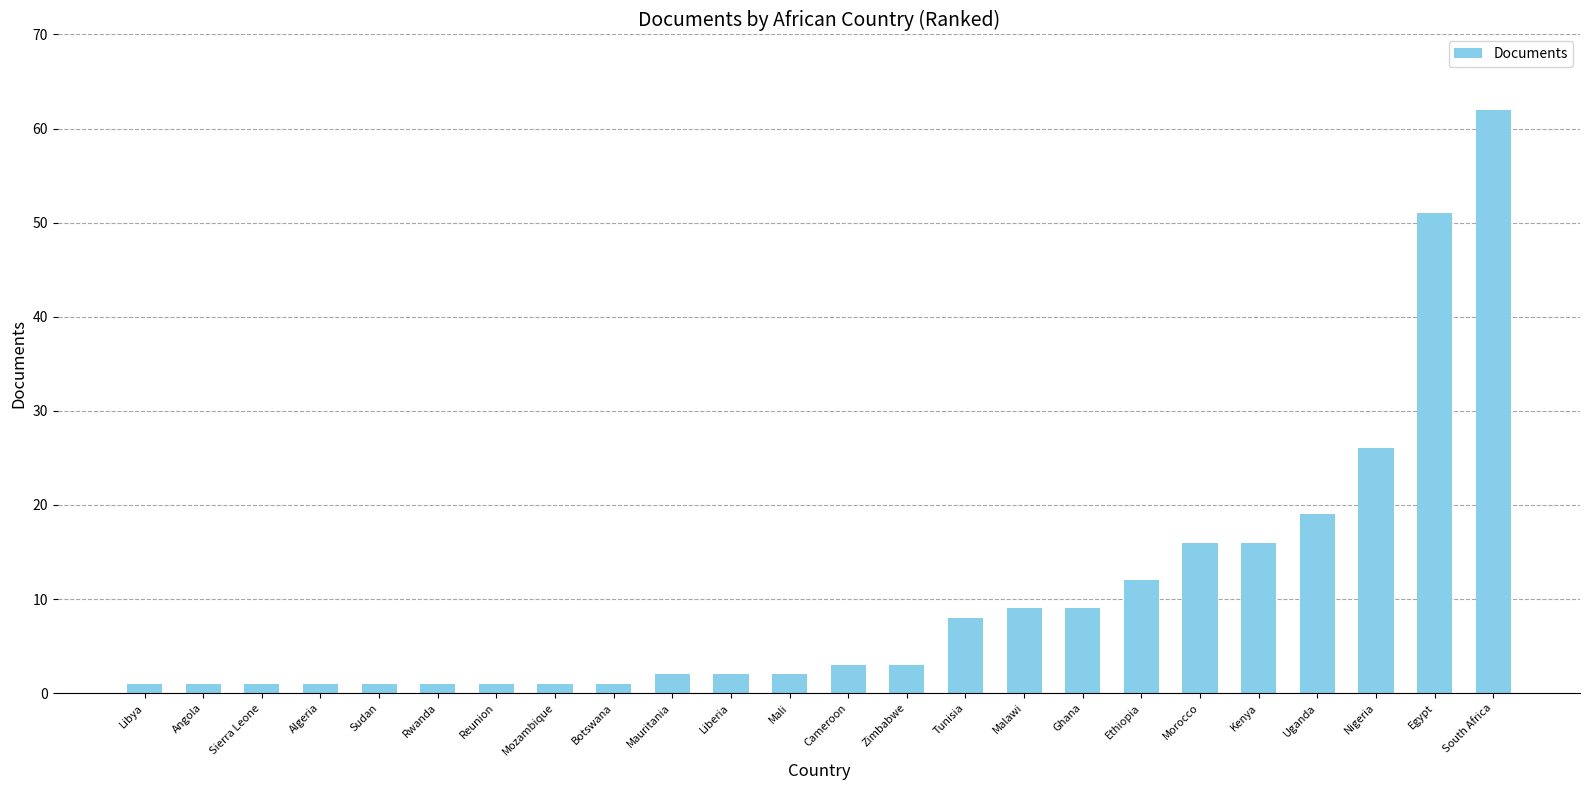

The chart shows a value of 22 at Kenya. True or false?

False